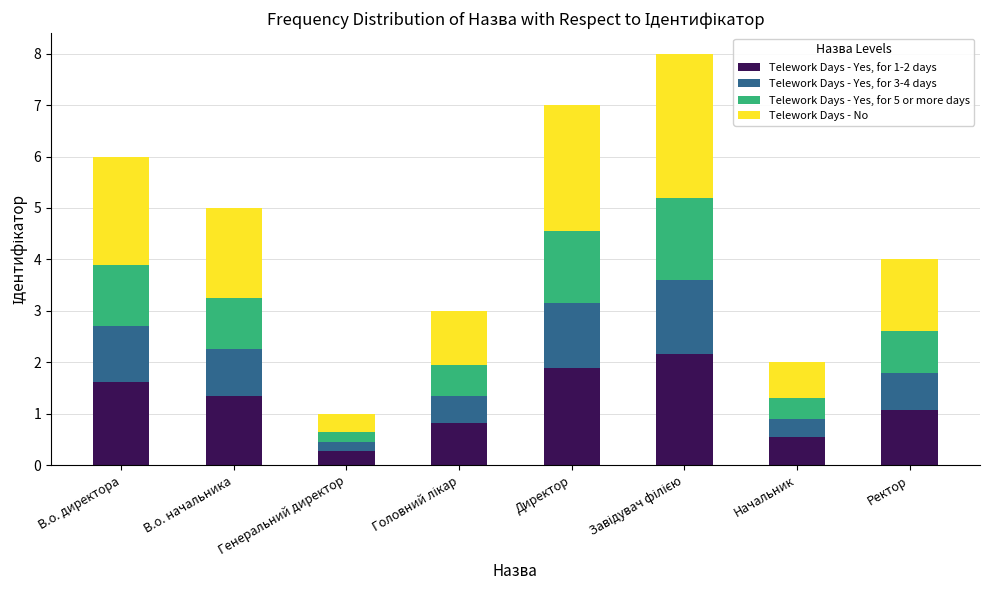

True or false: Telework Days - Yes, for 1-2 days has a value of 1.4 at В.о. начальника.

True